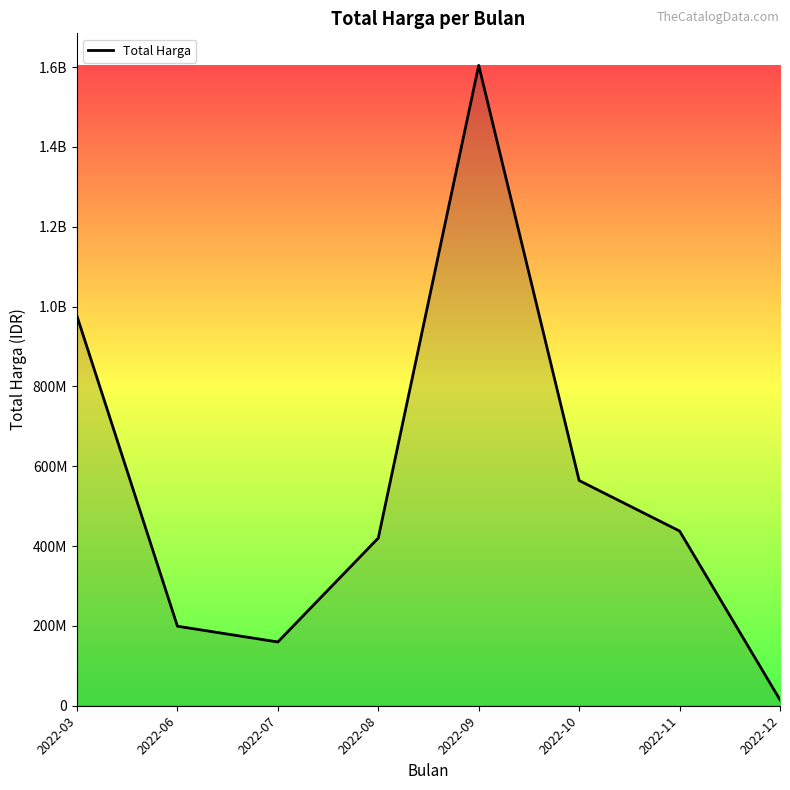

Does the chart display data point markers on the line(s)?

No